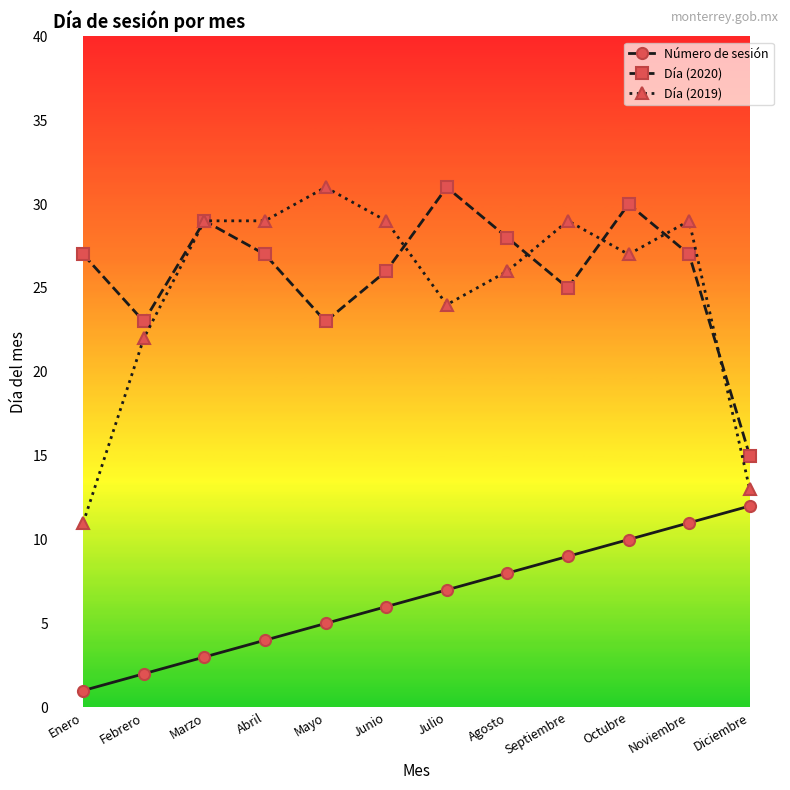

Reading left to right, list all the values displayed in this chart.

Número de sesión: 1	2	3	4	5	6	7	8	9	10	11	12
Día (2020): 27	23	29	27	23	26	31	28	25	30	27	15
Día (2019): 11	22	29	29	31	29	24	26	29	27	29	13